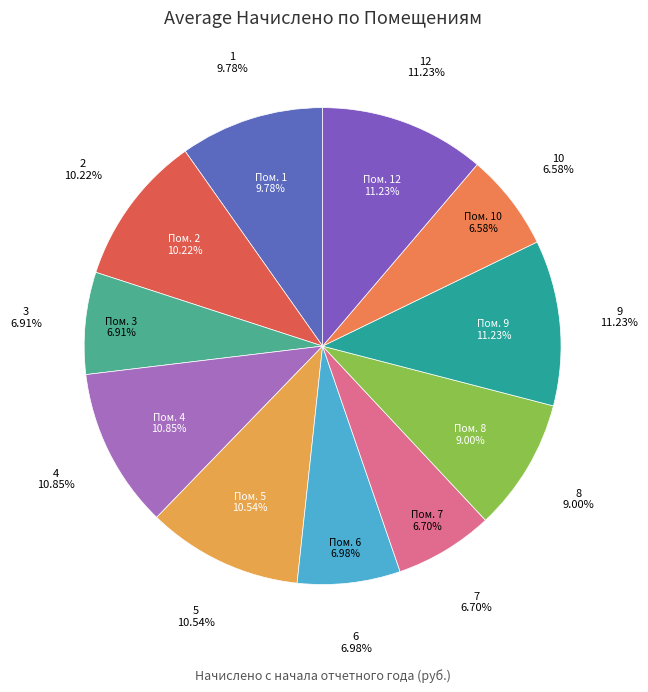

True or false: 12 accounts for 11% of the total.

True